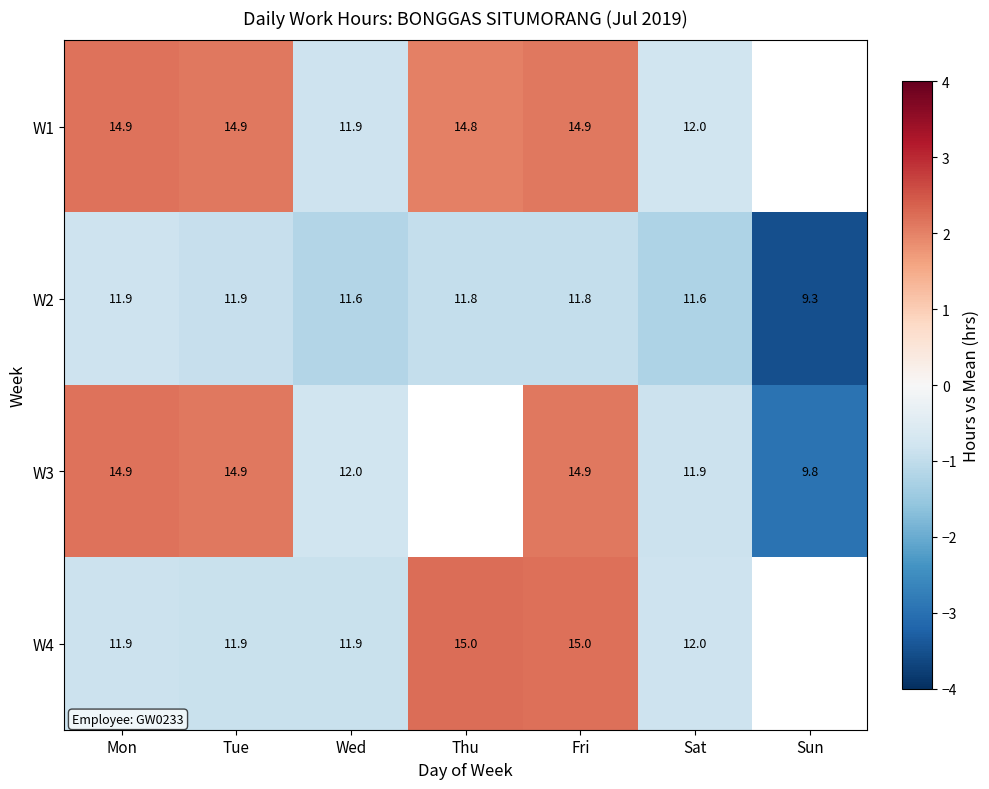

How many data points does each series have?

7